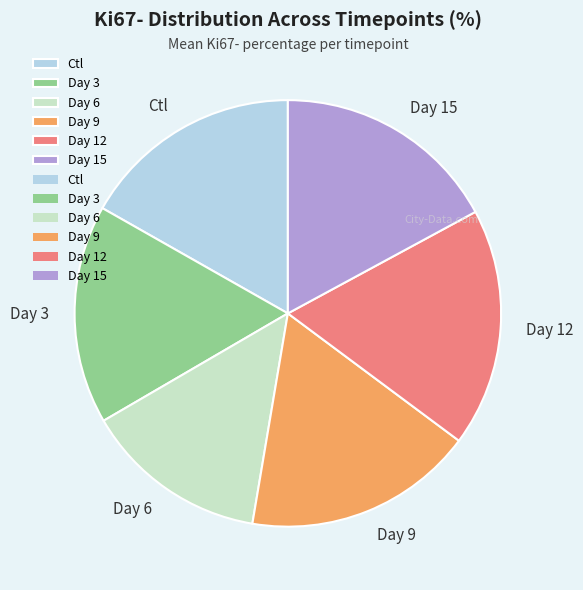

How many slices are in this pie chart?

6